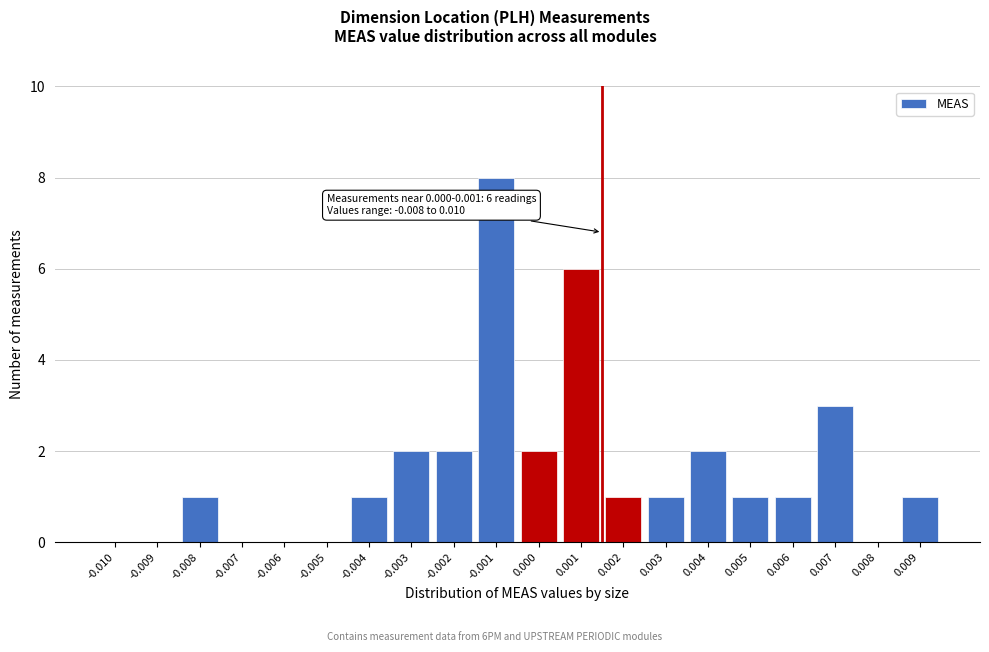

Reading left to right, transcribe all the data shown in this chart.

-0.010=0	-0.009=0	-0.008=1	-0.007=0	-0.006=0	-0.005=0	-0.004=1	-0.003=2	-0.002=2	-0.001=8	0.000=2	0.001=6	0.002=1	0.003=1	0.004=2	0.005=1	0.006=1	0.007=3	0.008=0	0.009=1